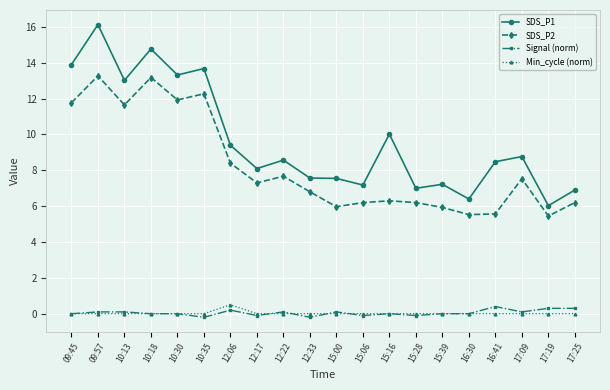

The value of SDS_P1 at 15:28 is 7.0. True or false?

True